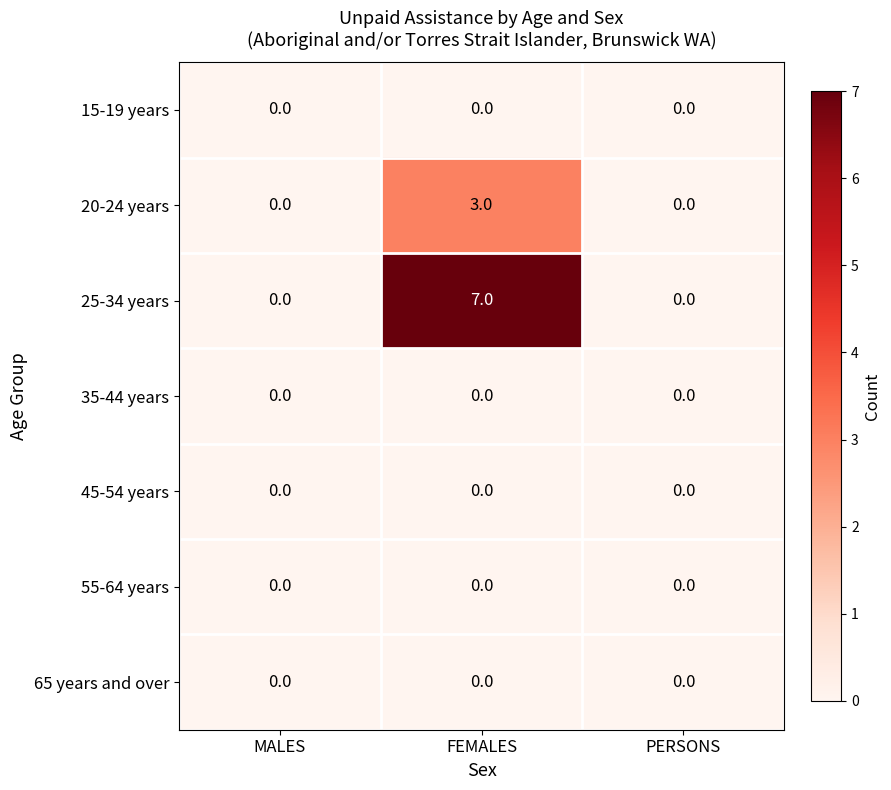

The 55-64 years series shows 0 at FEMALES. True or false?

True